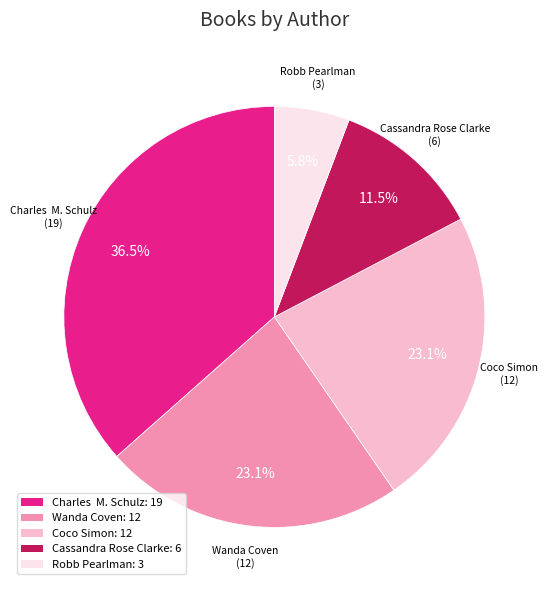

What is the ratio of the value at Robb Pearlman: 3 to the value at Cassandra Rose Clarke: 6?

0.5